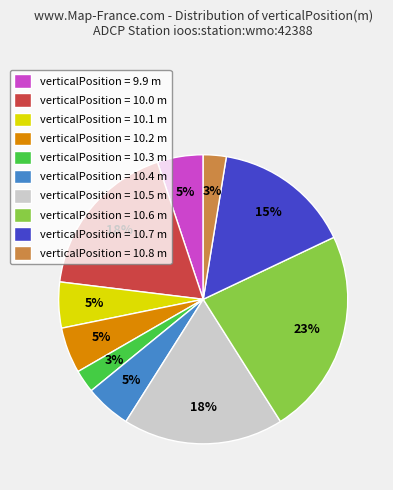

Is the sum of verticalPosition = 10.7 m and verticalPosition = 10.0 m greater than half?

No